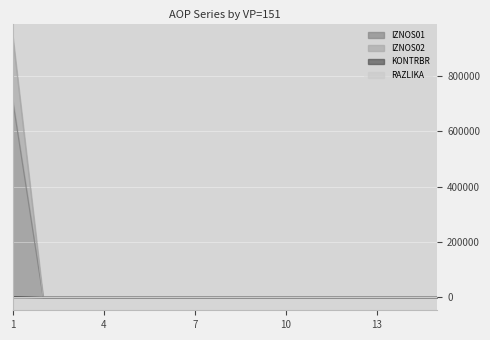

List the labels in order of KONTRBR value, smallest first.

2, 3, 4, 5, 6, 7, 8, 9, 10, 11, 12, 13, 14, 15, 1